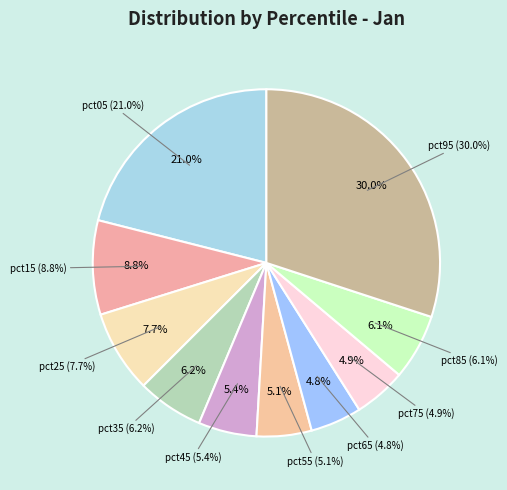

How many slices are in this pie chart?

10